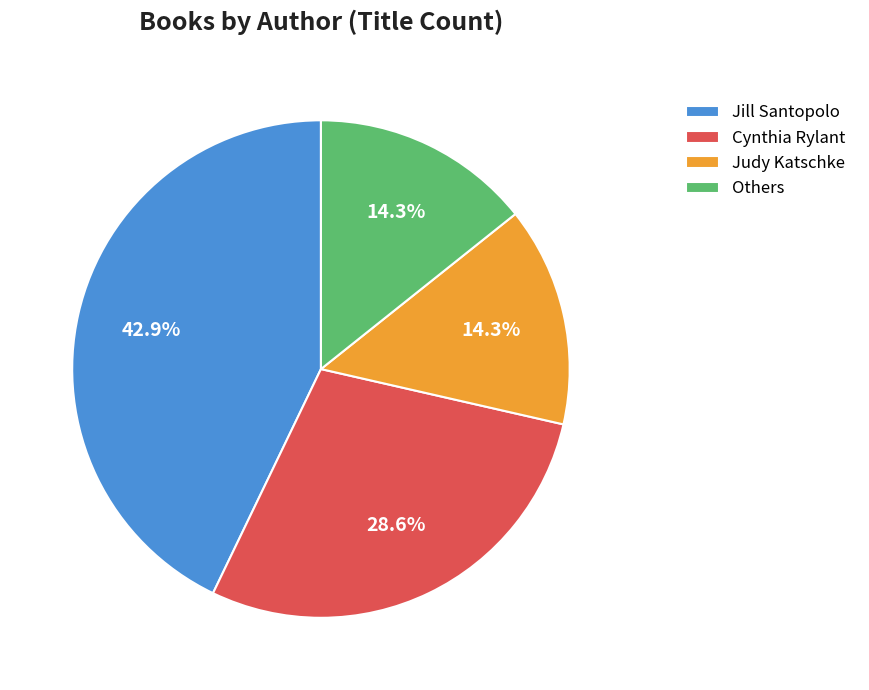

Which category has the biggest portion of the pie?

Jill Santopolo